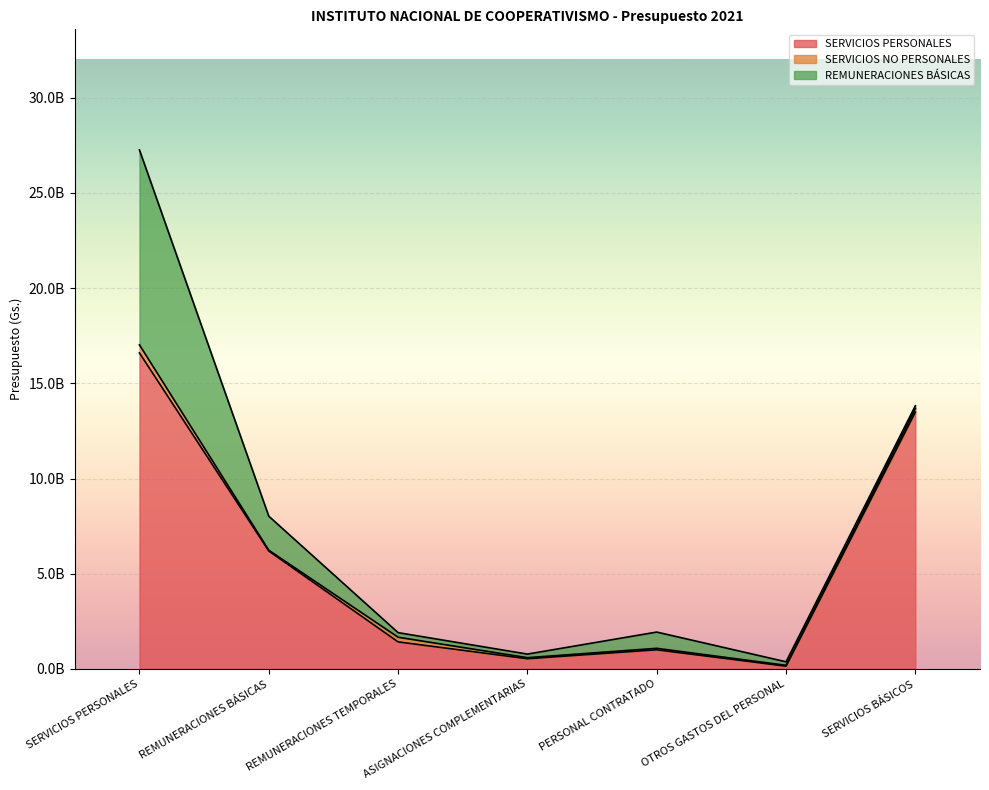

Which series has the widest spread of values?

SERVICIOS PERSONALES